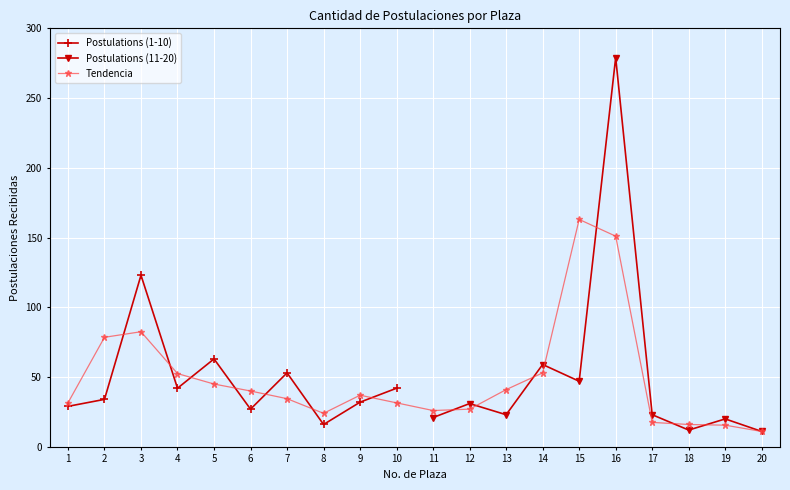

What is the value of the 7th point from the left?

53